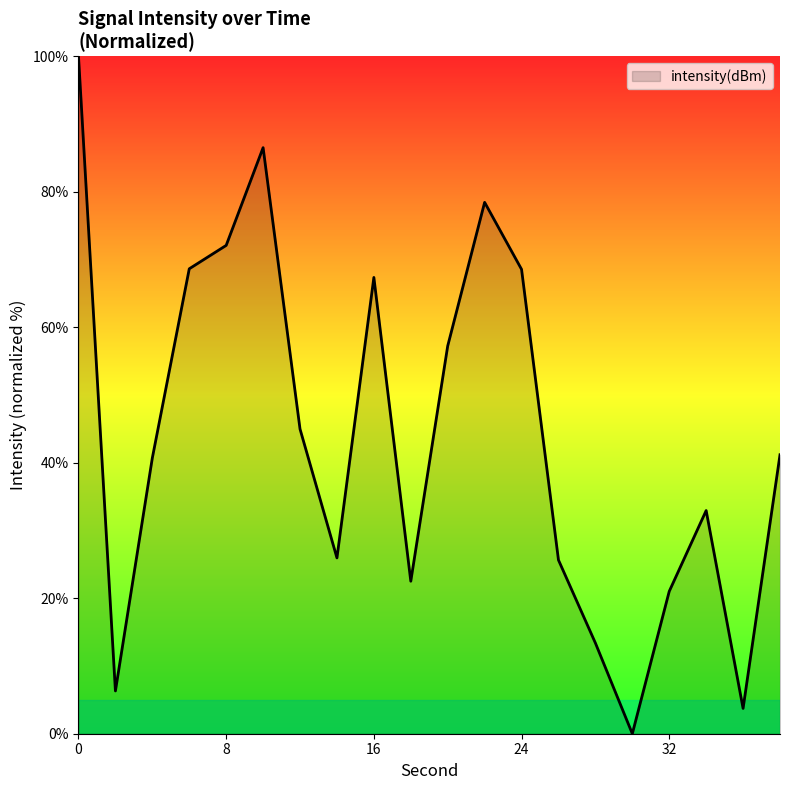

What is the maximum value shown in the chart?

100.0